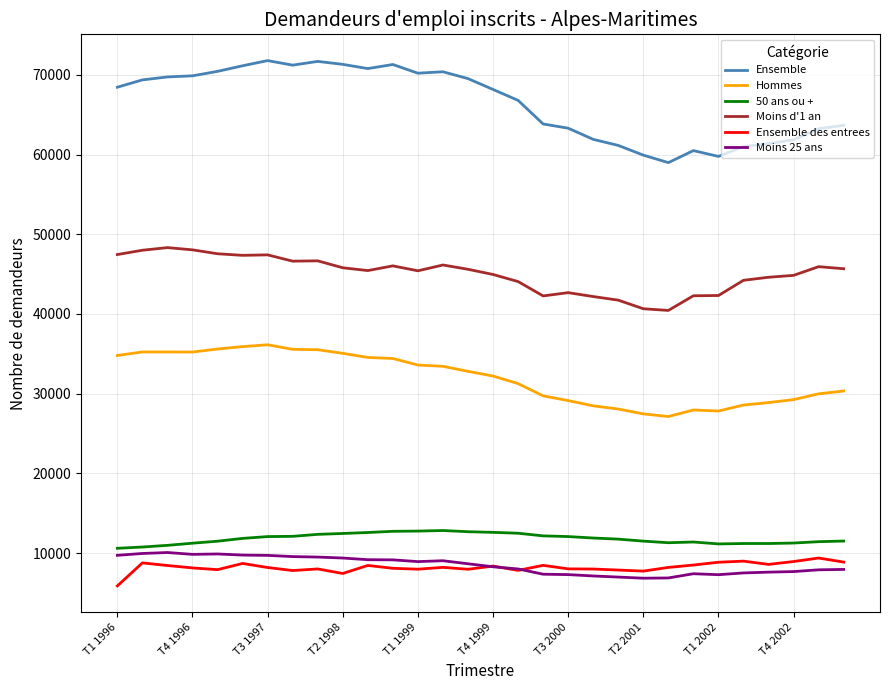

True or false: Ensemble and Moins 25 ans intersect in this chart.

False